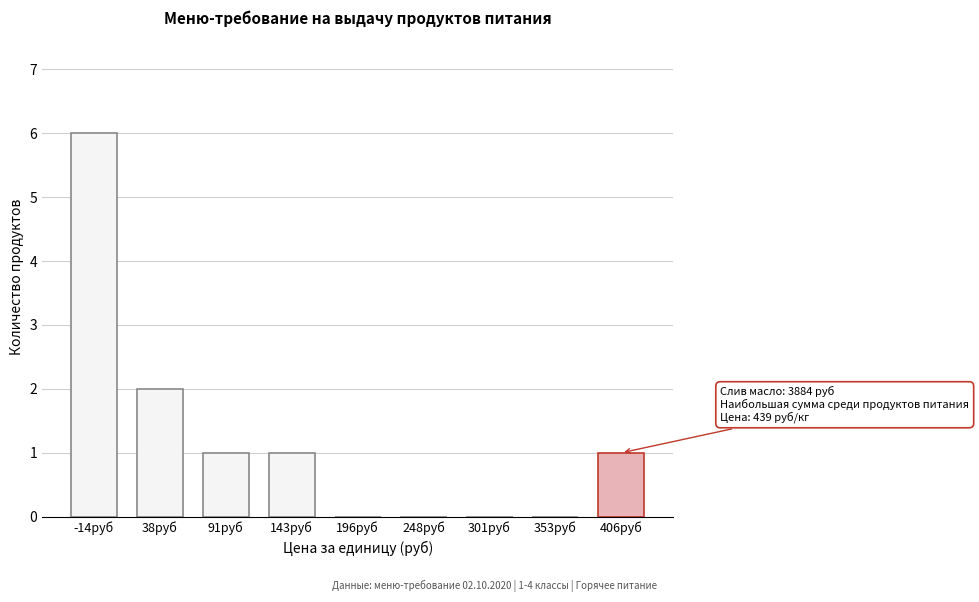

Reading right to left, transcribe all the data shown in this chart.

406руб=1	353руб=0	301руб=0	248руб=0	196руб=0	143руб=1	91руб=1	38руб=2	-14руб=6